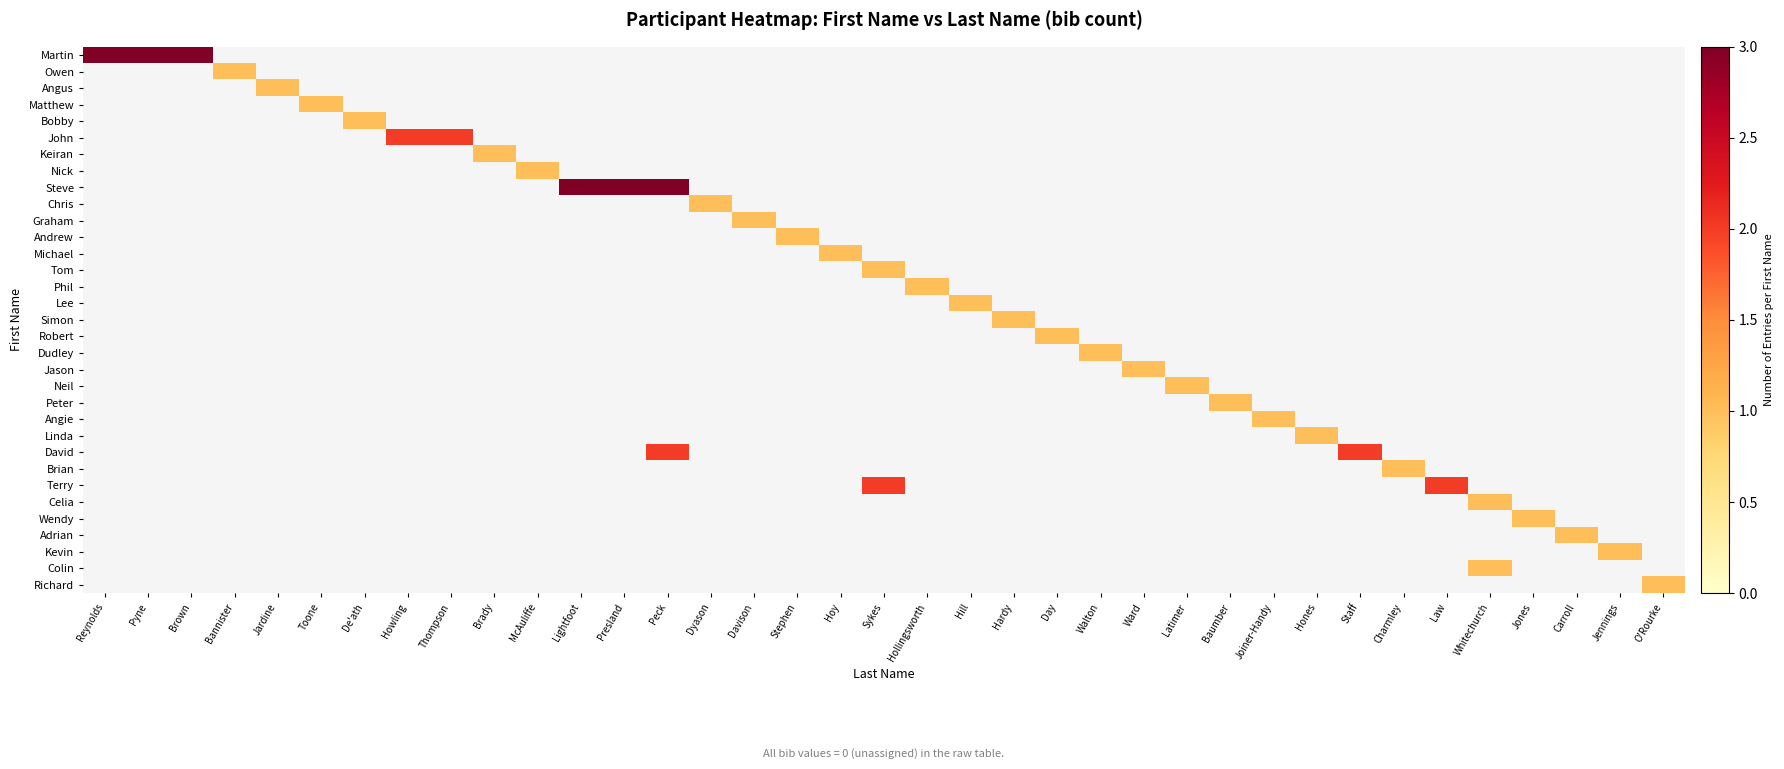

Reading left to right, extract all data points from this chart.

Martin: Reynolds=3	Pyne=3	Brown=3	Bannister=0	Jardine=0	Toone=0	De'ath=0	Howling=0	Thompson=0	Brady=0	McAuliffe=0	Lightfoot=0	Presland=0	Peck=0	Dyason=0	Davison=0	Stephen=0	Hoy=0	Sykes=0	Hollingsworth=0	Hill=0	Hardy=0	Day=0	Walton=0	Ward=0	Latimer=0	Baumber=0	Joiner-Handy=0	Hones=0	Staff=0	Charmley=0	Law=0	Whitechurch=0	Jones=0	Carroll=0	Jennings=0	O'Rourke=0
Owen: Reynolds=0	Pyne=0	Brown=0	Bannister=1	Jardine=0	Toone=0	De'ath=0	Howling=0	Thompson=0	Brady=0	McAuliffe=0	Lightfoot=0	Presland=0	Peck=0	Dyason=0	Davison=0	Stephen=0	Hoy=0	Sykes=0	Hollingsworth=0	Hill=0	Hardy=0	Day=0	Walton=0	Ward=0	Latimer=0	Baumber=0	Joiner-Handy=0	Hones=0	Staff=0	Charmley=0	Law=0	Whitechurch=0	Jones=0	Carroll=0	Jennings=0	O'Rourke=0
Angus: Reynolds=0	Pyne=0	Brown=0	Bannister=0	Jardine=1	Toone=0	De'ath=0	Howling=0	Thompson=0	Brady=0	McAuliffe=0	Lightfoot=0	Presland=0	Peck=0	Dyason=0	Davison=0	Stephen=0	Hoy=0	Sykes=0	Hollingsworth=0	Hill=0	Hardy=0	Day=0	Walton=0	Ward=0	Latimer=0	Baumber=0	Joiner-Handy=0	Hones=0	Staff=0	Charmley=0	Law=0	Whitechurch=0	Jones=0	Carroll=0	Jennings=0	O'Rourke=0
Matthew: Reynolds=0	Pyne=0	Brown=0	Bannister=0	Jardine=0	Toone=1	De'ath=0	Howling=0	Thompson=0	Brady=0	McAuliffe=0	Lightfoot=0	Presland=0	Peck=0	Dyason=0	Davison=0	Stephen=0	Hoy=0	Sykes=0	Hollingsworth=0	Hill=0	Hardy=0	Day=0	Walton=0	Ward=0	Latimer=0	Baumber=0	Joiner-Handy=0	Hones=0	Staff=0	Charmley=0	Law=0	Whitechurch=0	Jones=0	Carroll=0	Jennings=0	O'Rourke=0
Bobby: Reynolds=0	Pyne=0	Brown=0	Bannister=0	Jardine=0	Toone=0	De'ath=1	Howling=0	Thompson=0	Brady=0	McAuliffe=0	Lightfoot=0	Presland=0	Peck=0	Dyason=0	Davison=0	Stephen=0	Hoy=0	Sykes=0	Hollingsworth=0	Hill=0	Hardy=0	Day=0	Walton=0	Ward=0	Latimer=0	Baumber=0	Joiner-Handy=0	Hones=0	Staff=0	Charmley=0	Law=0	Whitechurch=0	Jones=0	Carroll=0	Jennings=0	O'Rourke=0
John: Reynolds=0	Pyne=0	Brown=0	Bannister=0	Jardine=0	Toone=0	De'ath=0	Howling=2	Thompson=2	Brady=0	McAuliffe=0	Lightfoot=0	Presland=0	Peck=0	Dyason=0	Davison=0	Stephen=0	Hoy=0	Sykes=0	Hollingsworth=0	Hill=0	Hardy=0	Day=0	Walton=0	Ward=0	Latimer=0	Baumber=0	Joiner-Handy=0	Hones=0	Staff=0	Charmley=0	Law=0	Whitechurch=0	Jones=0	Carroll=0	Jennings=0	O'Rourke=0
Keiran: Reynolds=0	Pyne=0	Brown=0	Bannister=0	Jardine=0	Toone=0	De'ath=0	Howling=0	Thompson=0	Brady=1	McAuliffe=0	Lightfoot=0	Presland=0	Peck=0	Dyason=0	Davison=0	Stephen=0	Hoy=0	Sykes=0	Hollingsworth=0	Hill=0	Hardy=0	Day=0	Walton=0	Ward=0	Latimer=0	Baumber=0	Joiner-Handy=0	Hones=0	Staff=0	Charmley=0	Law=0	Whitechurch=0	Jones=0	Carroll=0	Jennings=0	O'Rourke=0
Nick: Reynolds=0	Pyne=0	Brown=0	Bannister=0	Jardine=0	Toone=0	De'ath=0	Howling=0	Thompson=0	Brady=0	McAuliffe=1	Lightfoot=0	Presland=0	Peck=0	Dyason=0	Davison=0	Stephen=0	Hoy=0	Sykes=0	Hollingsworth=0	Hill=0	Hardy=0	Day=0	Walton=0	Ward=0	Latimer=0	Baumber=0	Joiner-Handy=0	Hones=0	Staff=0	Charmley=0	Law=0	Whitechurch=0	Jones=0	Carroll=0	Jennings=0	O'Rourke=0
Steve: Reynolds=0	Pyne=0	Brown=0	Bannister=0	Jardine=0	Toone=0	De'ath=0	Howling=0	Thompson=0	Brady=0	McAuliffe=0	Lightfoot=3	Presland=3	Peck=3	Dyason=0	Davison=0	Stephen=0	Hoy=0	Sykes=0	Hollingsworth=0	Hill=0	Hardy=0	Day=0	Walton=0	Ward=0	Latimer=0	Baumber=0	Joiner-Handy=0	Hones=0	Staff=0	Charmley=0	Law=0	Whitechurch=0	Jones=0	Carroll=0	Jennings=0	O'Rourke=0
Chris: Reynolds=0	Pyne=0	Brown=0	Bannister=0	Jardine=0	Toone=0	De'ath=0	Howling=0	Thompson=0	Brady=0	McAuliffe=0	Lightfoot=0	Presland=0	Peck=0	Dyason=1	Davison=0	Stephen=0	Hoy=0	Sykes=0	Hollingsworth=0	Hill=0	Hardy=0	Day=0	Walton=0	Ward=0	Latimer=0	Baumber=0	Joiner-Handy=0	Hones=0	Staff=0	Charmley=0	Law=0	Whitechurch=0	Jones=0	Carroll=0	Jennings=0	O'Rourke=0
Graham: Reynolds=0	Pyne=0	Brown=0	Bannister=0	Jardine=0	Toone=0	De'ath=0	Howling=0	Thompson=0	Brady=0	McAuliffe=0	Lightfoot=0	Presland=0	Peck=0	Dyason=0	Davison=1	Stephen=0	Hoy=0	Sykes=0	Hollingsworth=0	Hill=0	Hardy=0	Day=0	Walton=0	Ward=0	Latimer=0	Baumber=0	Joiner-Handy=0	Hones=0	Staff=0	Charmley=0	Law=0	Whitechurch=0	Jones=0	Carroll=0	Jennings=0	O'Rourke=0
Andrew: Reynolds=0	Pyne=0	Brown=0	Bannister=0	Jardine=0	Toone=0	De'ath=0	Howling=0	Thompson=0	Brady=0	McAuliffe=0	Lightfoot=0	Presland=0	Peck=0	Dyason=0	Davison=0	Stephen=1	Hoy=0	Sykes=0	Hollingsworth=0	Hill=0	Hardy=0	Day=0	Walton=0	Ward=0	Latimer=0	Baumber=0	Joiner-Handy=0	Hones=0	Staff=0	Charmley=0	Law=0	Whitechurch=0	Jones=0	Carroll=0	Jennings=0	O'Rourke=0
Michael: Reynolds=0	Pyne=0	Brown=0	Bannister=0	Jardine=0	Toone=0	De'ath=0	Howling=0	Thompson=0	Brady=0	McAuliffe=0	Lightfoot=0	Presland=0	Peck=0	Dyason=0	Davison=0	Stephen=0	Hoy=1	Sykes=0	Hollingsworth=0	Hill=0	Hardy=0	Day=0	Walton=0	Ward=0	Latimer=0	Baumber=0	Joiner-Handy=0	Hones=0	Staff=0	Charmley=0	Law=0	Whitechurch=0	Jones=0	Carroll=0	Jennings=0	O'Rourke=0
Tom: Reynolds=0	Pyne=0	Brown=0	Bannister=0	Jardine=0	Toone=0	De'ath=0	Howling=0	Thompson=0	Brady=0	McAuliffe=0	Lightfoot=0	Presland=0	Peck=0	Dyason=0	Davison=0	Stephen=0	Hoy=0	Sykes=1	Hollingsworth=0	Hill=0	Hardy=0	Day=0	Walton=0	Ward=0	Latimer=0	Baumber=0	Joiner-Handy=0	Hones=0	Staff=0	Charmley=0	Law=0	Whitechurch=0	Jones=0	Carroll=0	Jennings=0	O'Rourke=0
Phil: Reynolds=0	Pyne=0	Brown=0	Bannister=0	Jardine=0	Toone=0	De'ath=0	Howling=0	Thompson=0	Brady=0	McAuliffe=0	Lightfoot=0	Presland=0	Peck=0	Dyason=0	Davison=0	Stephen=0	Hoy=0	Sykes=0	Hollingsworth=1	Hill=0	Hardy=0	Day=0	Walton=0	Ward=0	Latimer=0	Baumber=0	Joiner-Handy=0	Hones=0	Staff=0	Charmley=0	Law=0	Whitechurch=0	Jones=0	Carroll=0	Jennings=0	O'Rourke=0
Lee: Reynolds=0	Pyne=0	Brown=0	Bannister=0	Jardine=0	Toone=0	De'ath=0	Howling=0	Thompson=0	Brady=0	McAuliffe=0	Lightfoot=0	Presland=0	Peck=0	Dyason=0	Davison=0	Stephen=0	Hoy=0	Sykes=0	Hollingsworth=0	Hill=1	Hardy=0	Day=0	Walton=0	Ward=0	Latimer=0	Baumber=0	Joiner-Handy=0	Hones=0	Staff=0	Charmley=0	Law=0	Whitechurch=0	Jones=0	Carroll=0	Jennings=0	O'Rourke=0
Simon: Reynolds=0	Pyne=0	Brown=0	Bannister=0	Jardine=0	Toone=0	De'ath=0	Howling=0	Thompson=0	Brady=0	McAuliffe=0	Lightfoot=0	Presland=0	Peck=0	Dyason=0	Davison=0	Stephen=0	Hoy=0	Sykes=0	Hollingsworth=0	Hill=0	Hardy=1	Day=0	Walton=0	Ward=0	Latimer=0	Baumber=0	Joiner-Handy=0	Hones=0	Staff=0	Charmley=0	Law=0	Whitechurch=0	Jones=0	Carroll=0	Jennings=0	O'Rourke=0
Robert: Reynolds=0	Pyne=0	Brown=0	Bannister=0	Jardine=0	Toone=0	De'ath=0	Howling=0	Thompson=0	Brady=0	McAuliffe=0	Lightfoot=0	Presland=0	Peck=0	Dyason=0	Davison=0	Stephen=0	Hoy=0	Sykes=0	Hollingsworth=0	Hill=0	Hardy=0	Day=1	Walton=0	Ward=0	Latimer=0	Baumber=0	Joiner-Handy=0	Hones=0	Staff=0	Charmley=0	Law=0	Whitechurch=0	Jones=0	Carroll=0	Jennings=0	O'Rourke=0
Dudley: Reynolds=0	Pyne=0	Brown=0	Bannister=0	Jardine=0	Toone=0	De'ath=0	Howling=0	Thompson=0	Brady=0	McAuliffe=0	Lightfoot=0	Presland=0	Peck=0	Dyason=0	Davison=0	Stephen=0	Hoy=0	Sykes=0	Hollingsworth=0	Hill=0	Hardy=0	Day=0	Walton=1	Ward=0	Latimer=0	Baumber=0	Joiner-Handy=0	Hones=0	Staff=0	Charmley=0	Law=0	Whitechurch=0	Jones=0	Carroll=0	Jennings=0	O'Rourke=0
Jason: Reynolds=0	Pyne=0	Brown=0	Bannister=0	Jardine=0	Toone=0	De'ath=0	Howling=0	Thompson=0	Brady=0	McAuliffe=0	Lightfoot=0	Presland=0	Peck=0	Dyason=0	Davison=0	Stephen=0	Hoy=0	Sykes=0	Hollingsworth=0	Hill=0	Hardy=0	Day=0	Walton=0	Ward=1	Latimer=0	Baumber=0	Joiner-Handy=0	Hones=0	Staff=0	Charmley=0	Law=0	Whitechurch=0	Jones=0	Carroll=0	Jennings=0	O'Rourke=0
Neil: Reynolds=0	Pyne=0	Brown=0	Bannister=0	Jardine=0	Toone=0	De'ath=0	Howling=0	Thompson=0	Brady=0	McAuliffe=0	Lightfoot=0	Presland=0	Peck=0	Dyason=0	Davison=0	Stephen=0	Hoy=0	Sykes=0	Hollingsworth=0	Hill=0	Hardy=0	Day=0	Walton=0	Ward=0	Latimer=1	Baumber=0	Joiner-Handy=0	Hones=0	Staff=0	Charmley=0	Law=0	Whitechurch=0	Jones=0	Carroll=0	Jennings=0	O'Rourke=0
Peter: Reynolds=0	Pyne=0	Brown=0	Bannister=0	Jardine=0	Toone=0	De'ath=0	Howling=0	Thompson=0	Brady=0	McAuliffe=0	Lightfoot=0	Presland=0	Peck=0	Dyason=0	Davison=0	Stephen=0	Hoy=0	Sykes=0	Hollingsworth=0	Hill=0	Hardy=0	Day=0	Walton=0	Ward=0	Latimer=0	Baumber=1	Joiner-Handy=0	Hones=0	Staff=0	Charmley=0	Law=0	Whitechurch=0	Jones=0	Carroll=0	Jennings=0	O'Rourke=0
Angie: Reynolds=0	Pyne=0	Brown=0	Bannister=0	Jardine=0	Toone=0	De'ath=0	Howling=0	Thompson=0	Brady=0	McAuliffe=0	Lightfoot=0	Presland=0	Peck=0	Dyason=0	Davison=0	Stephen=0	Hoy=0	Sykes=0	Hollingsworth=0	Hill=0	Hardy=0	Day=0	Walton=0	Ward=0	Latimer=0	Baumber=0	Joiner-Handy=1	Hones=0	Staff=0	Charmley=0	Law=0	Whitechurch=0	Jones=0	Carroll=0	Jennings=0	O'Rourke=0
Linda: Reynolds=0	Pyne=0	Brown=0	Bannister=0	Jardine=0	Toone=0	De'ath=0	Howling=0	Thompson=0	Brady=0	McAuliffe=0	Lightfoot=0	Presland=0	Peck=0	Dyason=0	Davison=0	Stephen=0	Hoy=0	Sykes=0	Hollingsworth=0	Hill=0	Hardy=0	Day=0	Walton=0	Ward=0	Latimer=0	Baumber=0	Joiner-Handy=0	Hones=1	Staff=0	Charmley=0	Law=0	Whitechurch=0	Jones=0	Carroll=0	Jennings=0	O'Rourke=0
David: Reynolds=0	Pyne=0	Brown=0	Bannister=0	Jardine=0	Toone=0	De'ath=0	Howling=0	Thompson=0	Brady=0	McAuliffe=0	Lightfoot=0	Presland=0	Peck=2	Dyason=0	Davison=0	Stephen=0	Hoy=0	Sykes=0	Hollingsworth=0	Hill=0	Hardy=0	Day=0	Walton=0	Ward=0	Latimer=0	Baumber=0	Joiner-Handy=0	Hones=0	Staff=2	Charmley=0	Law=0	Whitechurch=0	Jones=0	Carroll=0	Jennings=0	O'Rourke=0
Brian: Reynolds=0	Pyne=0	Brown=0	Bannister=0	Jardine=0	Toone=0	De'ath=0	Howling=0	Thompson=0	Brady=0	McAuliffe=0	Lightfoot=0	Presland=0	Peck=0	Dyason=0	Davison=0	Stephen=0	Hoy=0	Sykes=0	Hollingsworth=0	Hill=0	Hardy=0	Day=0	Walton=0	Ward=0	Latimer=0	Baumber=0	Joiner-Handy=0	Hones=0	Staff=0	Charmley=1	Law=0	Whitechurch=0	Jones=0	Carroll=0	Jennings=0	O'Rourke=0
Terry: Reynolds=0	Pyne=0	Brown=0	Bannister=0	Jardine=0	Toone=0	De'ath=0	Howling=0	Thompson=0	Brady=0	McAuliffe=0	Lightfoot=0	Presland=0	Peck=0	Dyason=0	Davison=0	Stephen=0	Hoy=0	Sykes=2	Hollingsworth=0	Hill=0	Hardy=0	Day=0	Walton=0	Ward=0	Latimer=0	Baumber=0	Joiner-Handy=0	Hones=0	Staff=0	Charmley=0	Law=2	Whitechurch=0	Jones=0	Carroll=0	Jennings=0	O'Rourke=0
Celia: Reynolds=0	Pyne=0	Brown=0	Bannister=0	Jardine=0	Toone=0	De'ath=0	Howling=0	Thompson=0	Brady=0	McAuliffe=0	Lightfoot=0	Presland=0	Peck=0	Dyason=0	Davison=0	Stephen=0	Hoy=0	Sykes=0	Hollingsworth=0	Hill=0	Hardy=0	Day=0	Walton=0	Ward=0	Latimer=0	Baumber=0	Joiner-Handy=0	Hones=0	Staff=0	Charmley=0	Law=0	Whitechurch=1	Jones=0	Carroll=0	Jennings=0	O'Rourke=0
Wendy: Reynolds=0	Pyne=0	Brown=0	Bannister=0	Jardine=0	Toone=0	De'ath=0	Howling=0	Thompson=0	Brady=0	McAuliffe=0	Lightfoot=0	Presland=0	Peck=0	Dyason=0	Davison=0	Stephen=0	Hoy=0	Sykes=0	Hollingsworth=0	Hill=0	Hardy=0	Day=0	Walton=0	Ward=0	Latimer=0	Baumber=0	Joiner-Handy=0	Hones=0	Staff=0	Charmley=0	Law=0	Whitechurch=0	Jones=1	Carroll=0	Jennings=0	O'Rourke=0
Adrian: Reynolds=0	Pyne=0	Brown=0	Bannister=0	Jardine=0	Toone=0	De'ath=0	Howling=0	Thompson=0	Brady=0	McAuliffe=0	Lightfoot=0	Presland=0	Peck=0	Dyason=0	Davison=0	Stephen=0	Hoy=0	Sykes=0	Hollingsworth=0	Hill=0	Hardy=0	Day=0	Walton=0	Ward=0	Latimer=0	Baumber=0	Joiner-Handy=0	Hones=0	Staff=0	Charmley=0	Law=0	Whitechurch=0	Jones=0	Carroll=1	Jennings=0	O'Rourke=0
Kevin: Reynolds=0	Pyne=0	Brown=0	Bannister=0	Jardine=0	Toone=0	De'ath=0	Howling=0	Thompson=0	Brady=0	McAuliffe=0	Lightfoot=0	Presland=0	Peck=0	Dyason=0	Davison=0	Stephen=0	Hoy=0	Sykes=0	Hollingsworth=0	Hill=0	Hardy=0	Day=0	Walton=0	Ward=0	Latimer=0	Baumber=0	Joiner-Handy=0	Hones=0	Staff=0	Charmley=0	Law=0	Whitechurch=0	Jones=0	Carroll=0	Jennings=1	O'Rourke=0
Colin: Reynolds=0	Pyne=0	Brown=0	Bannister=0	Jardine=0	Toone=0	De'ath=0	Howling=0	Thompson=0	Brady=0	McAuliffe=0	Lightfoot=0	Presland=0	Peck=0	Dyason=0	Davison=0	Stephen=0	Hoy=0	Sykes=0	Hollingsworth=0	Hill=0	Hardy=0	Day=0	Walton=0	Ward=0	Latimer=0	Baumber=0	Joiner-Handy=0	Hones=0	Staff=0	Charmley=0	Law=0	Whitechurch=1	Jones=0	Carroll=0	Jennings=0	O'Rourke=0
Richard: Reynolds=0	Pyne=0	Brown=0	Bannister=0	Jardine=0	Toone=0	De'ath=0	Howling=0	Thompson=0	Brady=0	McAuliffe=0	Lightfoot=0	Presland=0	Peck=0	Dyason=0	Davison=0	Stephen=0	Hoy=0	Sykes=0	Hollingsworth=0	Hill=0	Hardy=0	Day=0	Walton=0	Ward=0	Latimer=0	Baumber=0	Joiner-Handy=0	Hones=0	Staff=0	Charmley=0	Law=0	Whitechurch=0	Jones=0	Carroll=0	Jennings=0	O'Rourke=1